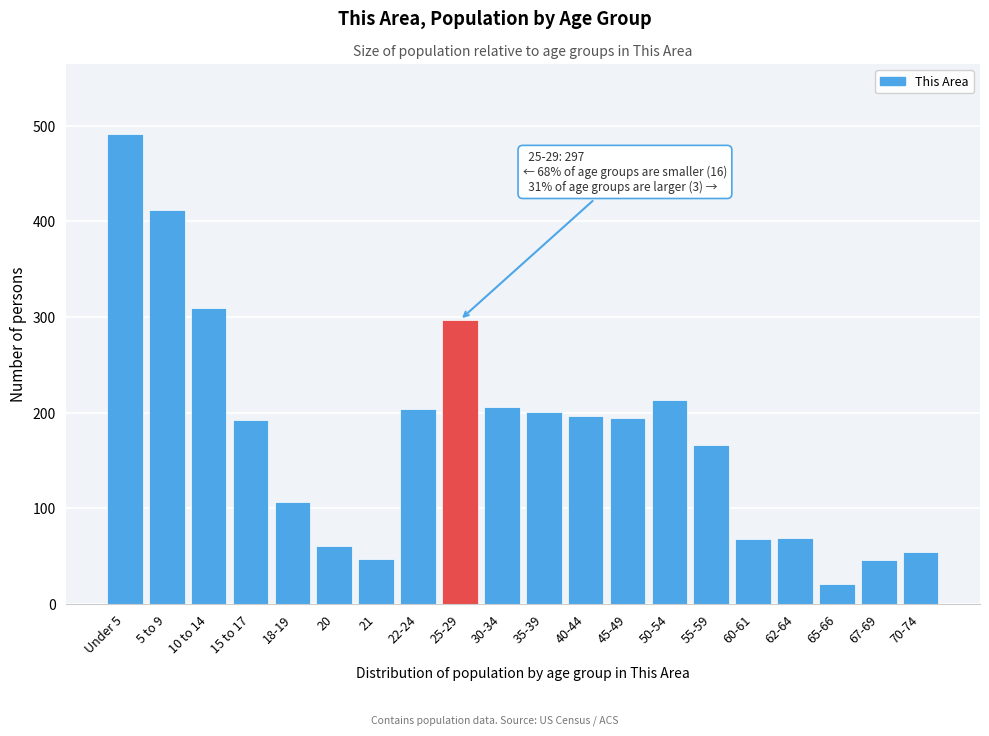

What is the change in value from 45-49 to 55-59?

-28